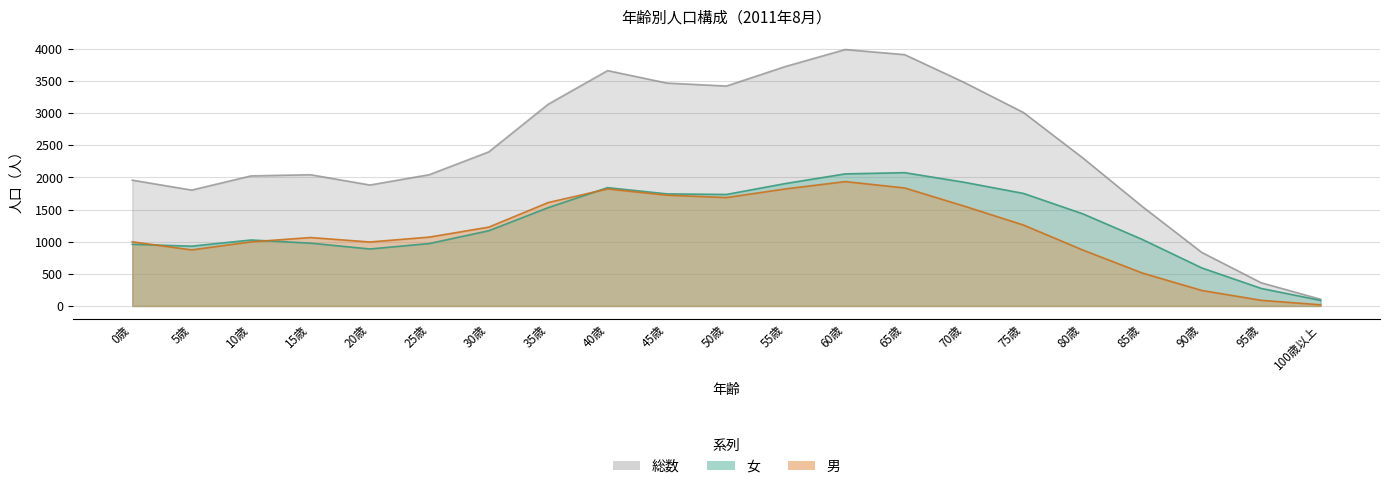

What is the value of the 男 point at the 17th from the left?

869